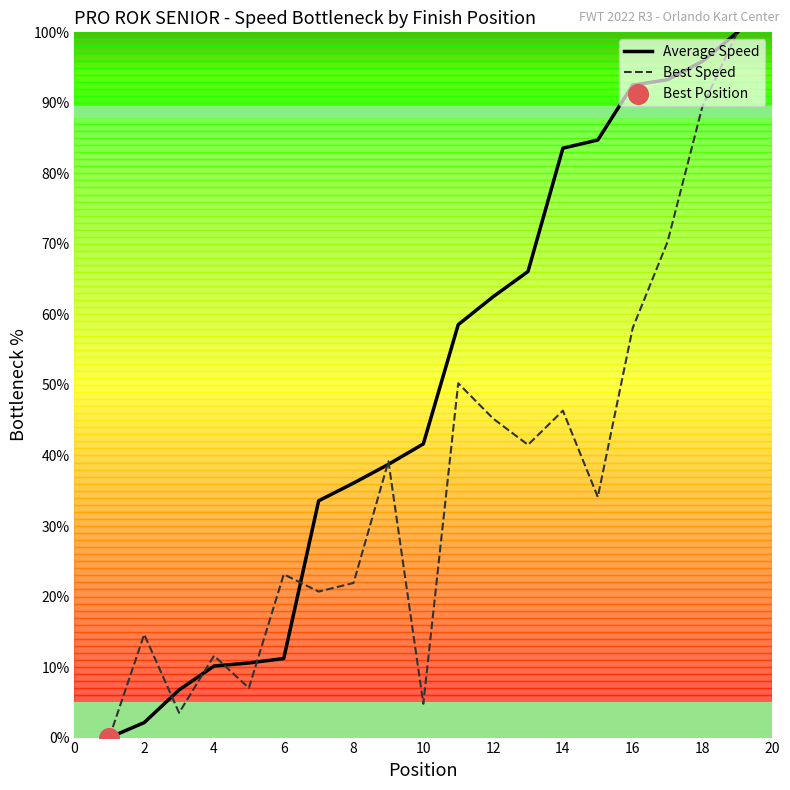

What is the highest value of the Average Speed series?

100.0